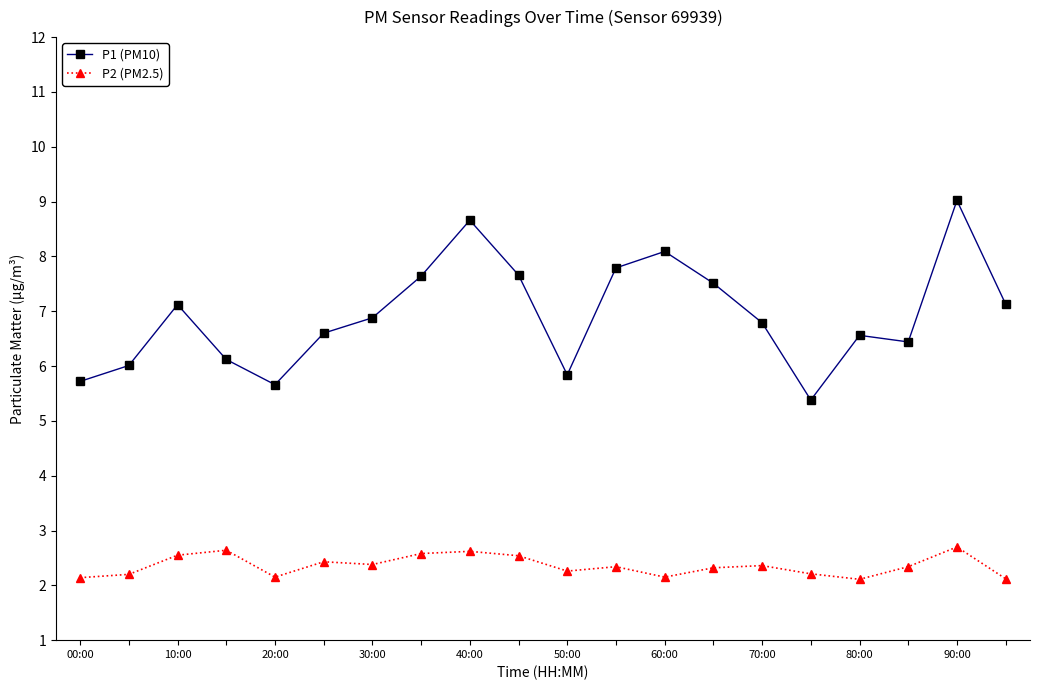

List the series in order of their overall mean, highest first.

P1 (PM10), P2 (PM2.5)